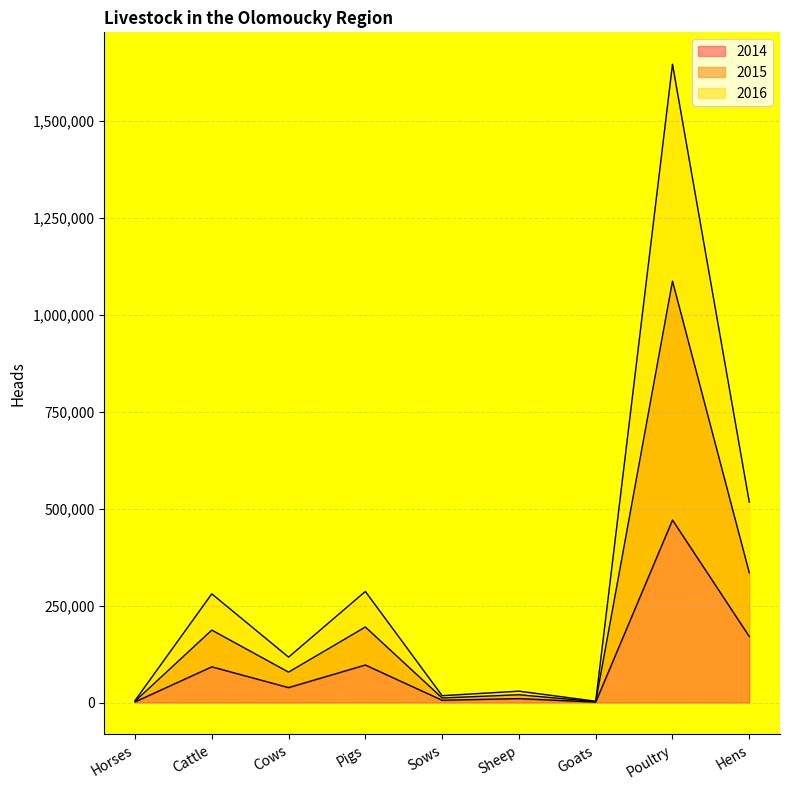

The value of 2015 at Pigs is 194841. True or false?

True